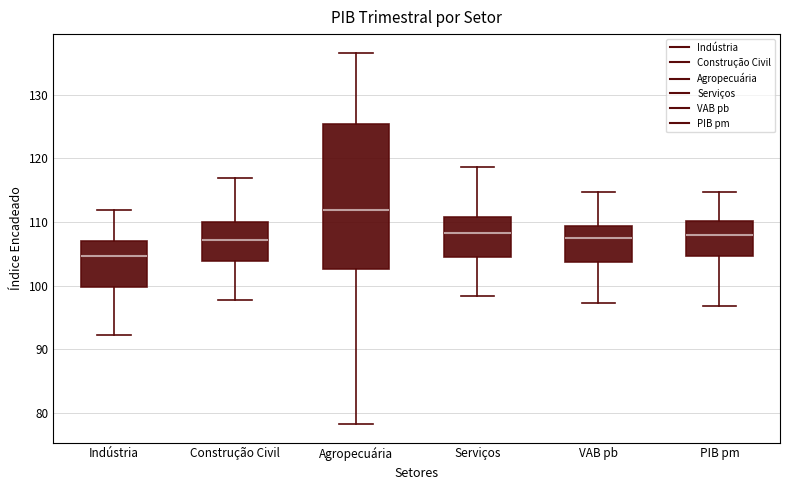

Reading left to right, read every box against the y-axis: the position of its median line, the range the box covers, and the ends of its whiskers. The values are not printed on the chart, so give them approximately, as read against the axis.

Indústria: median 105, box 100 to 107, whiskers 92 to 112
Construção Civil: median 107, box 104 to 110, whiskers 98 to 117
Agropecuária: median 112, box 103 to 125, whiskers 78 to 137
Serviços: median 108, box 105 to 111, whiskers 98 to 119
VAB pb: median 107, box 104 to 109, whiskers 97 to 115
PIB pm: median 108, box 105 to 110, whiskers 97 to 115